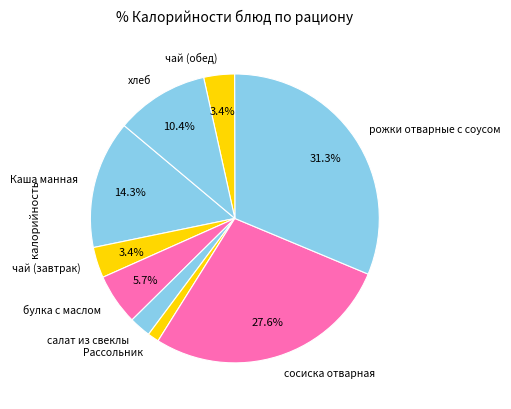

Count the number of slices in the pie.

9